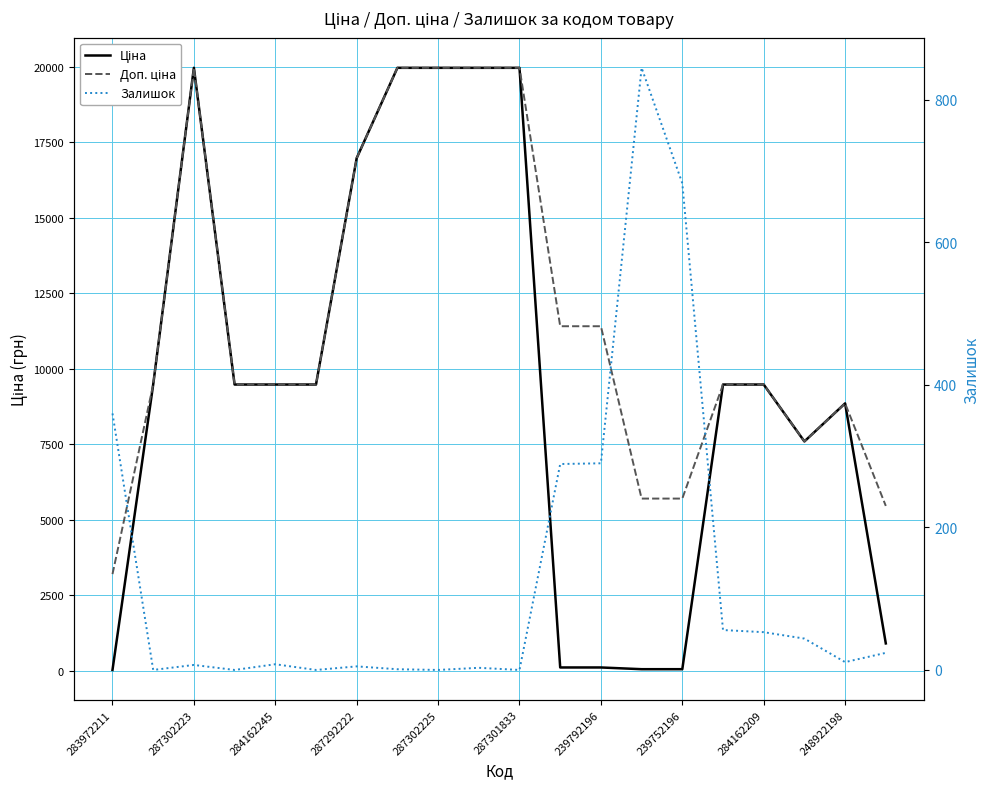

What position from the left is 287302223?

3